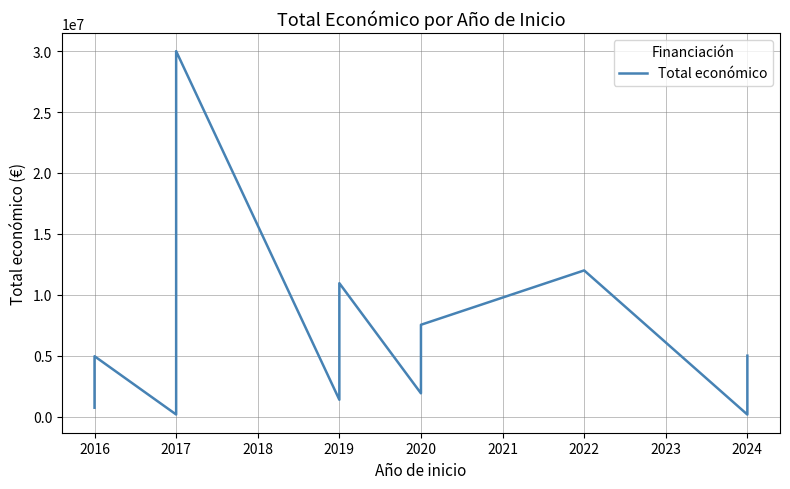

At which category does the data reach its first local peak?

2016